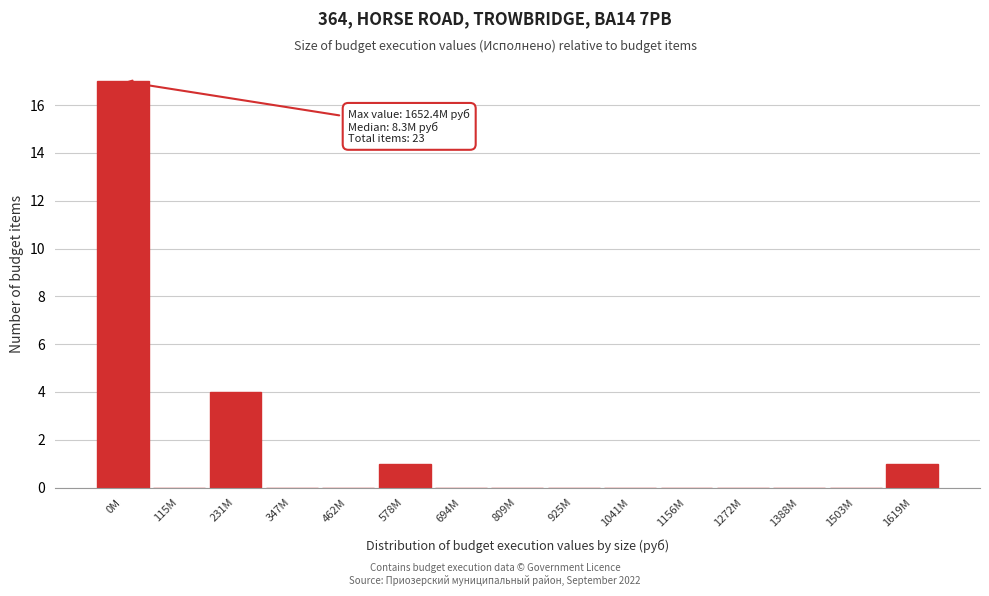

Reading right to left, transcribe all the data shown in this chart.

1619M=1	1503M=0	1388M=0	1272M=0	1156M=0	1041M=0	925M=0	809M=0	694M=0	578M=1	462M=0	347M=0	231M=4	115M=0	0M=17